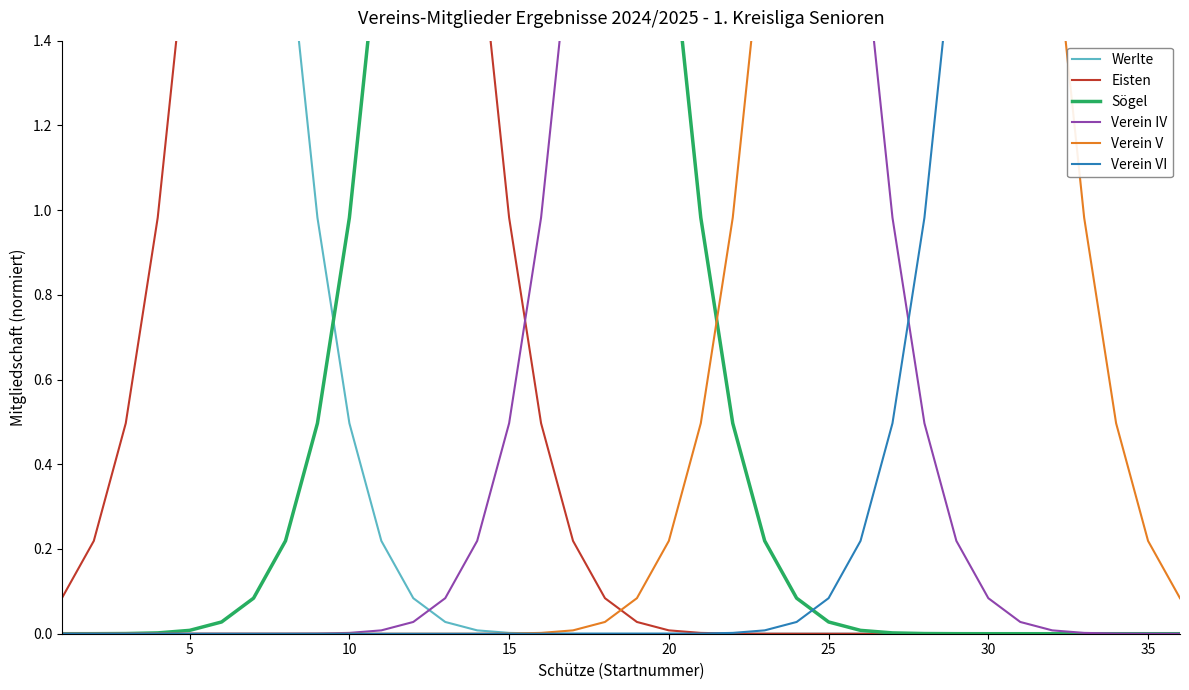

What is the value of the Verein V point at the 32nd from the left?

1.7